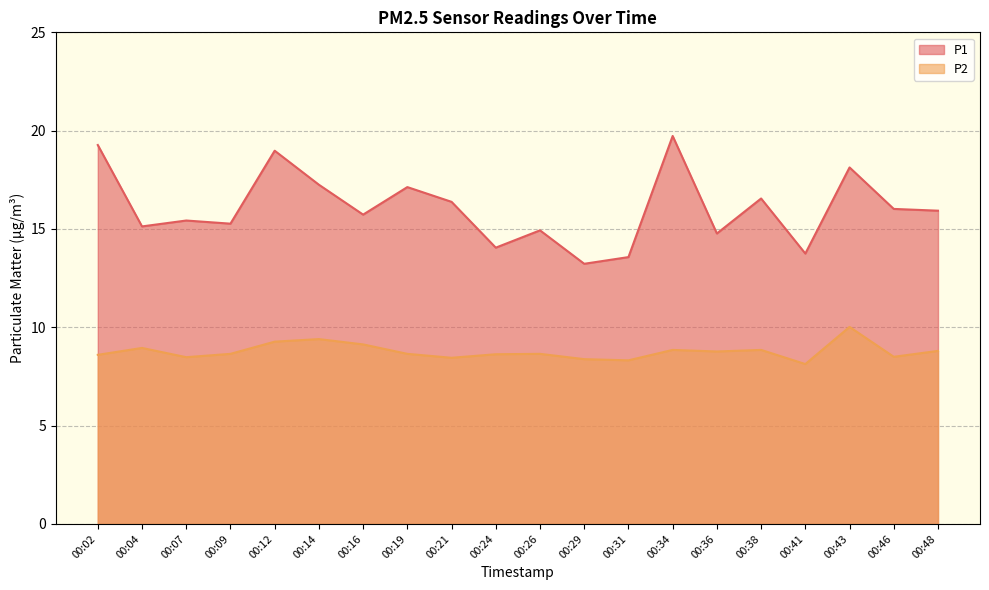

What is the minimum value shown in the chart?

8.1